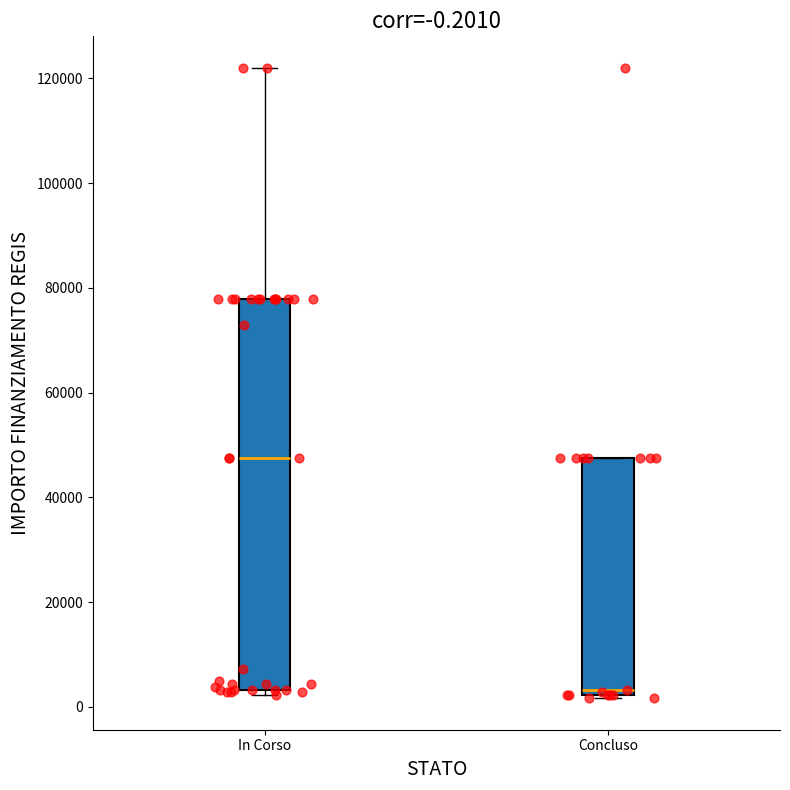

Which box has the lowest median line?

Concluso